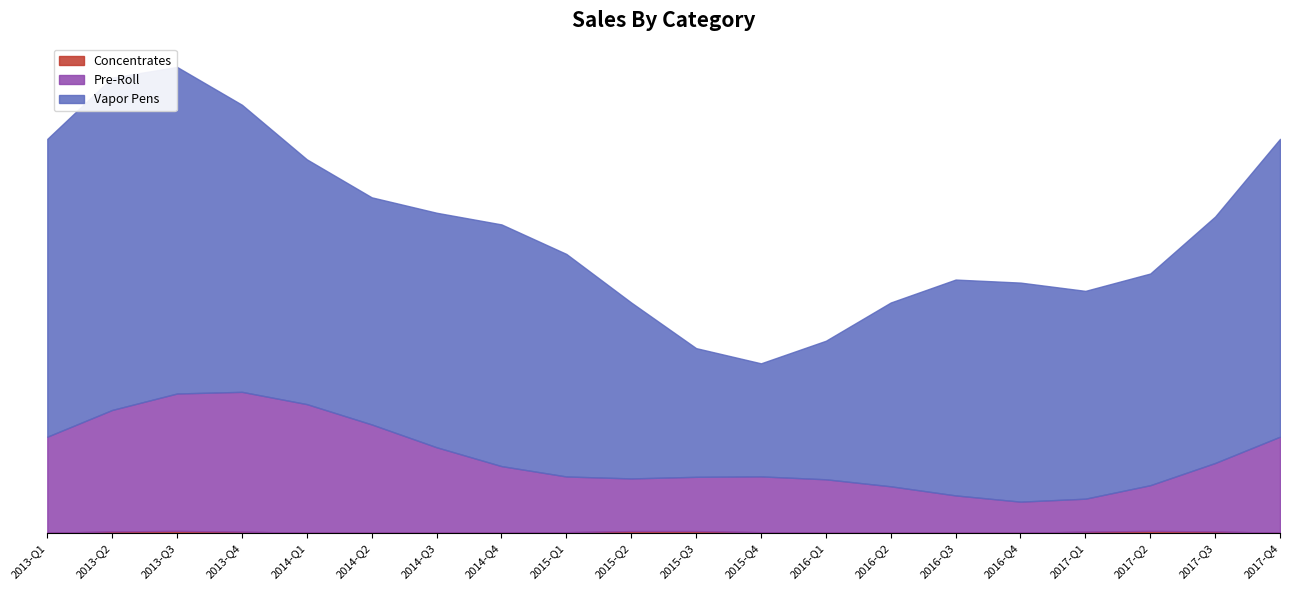

True or false: Vapor Pens and Pre-Roll cross at least once.

False